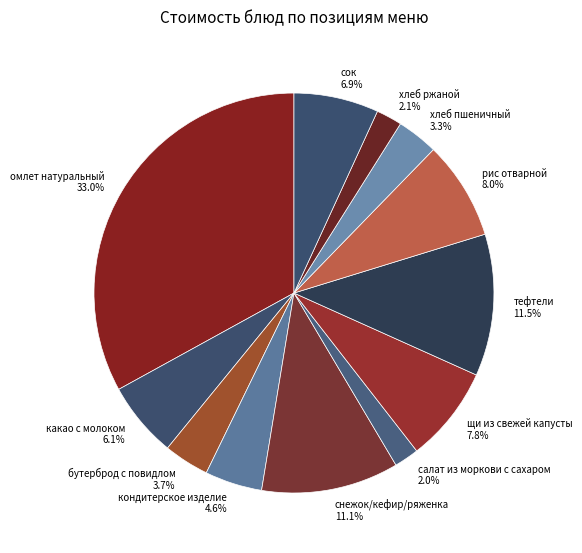

To the nearest percent, what percentage of the pie is хлеб ржаной?

2%